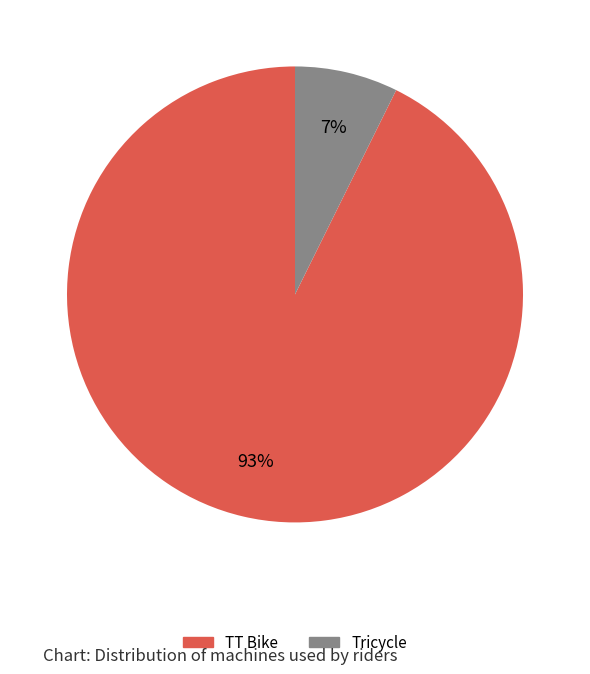

Is the sum of Tricycle and TT Bike greater than half?

Yes